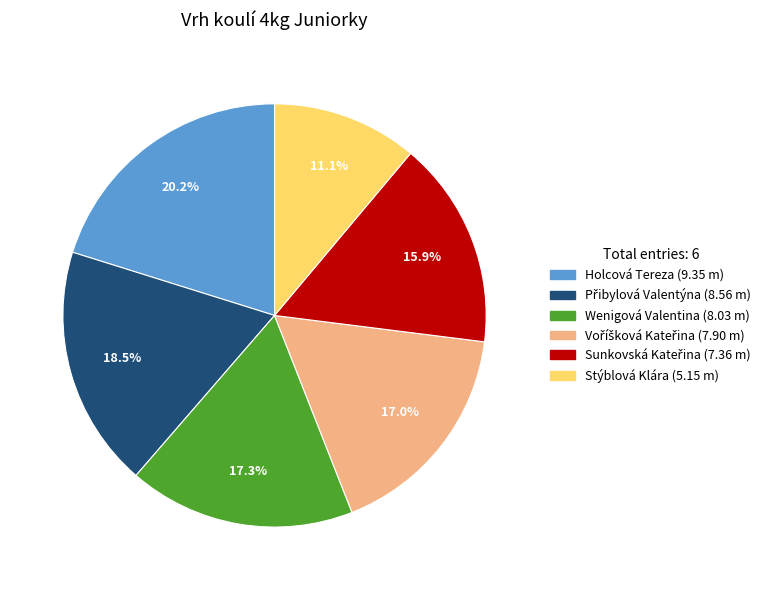

How many segments does this pie chart have?

6